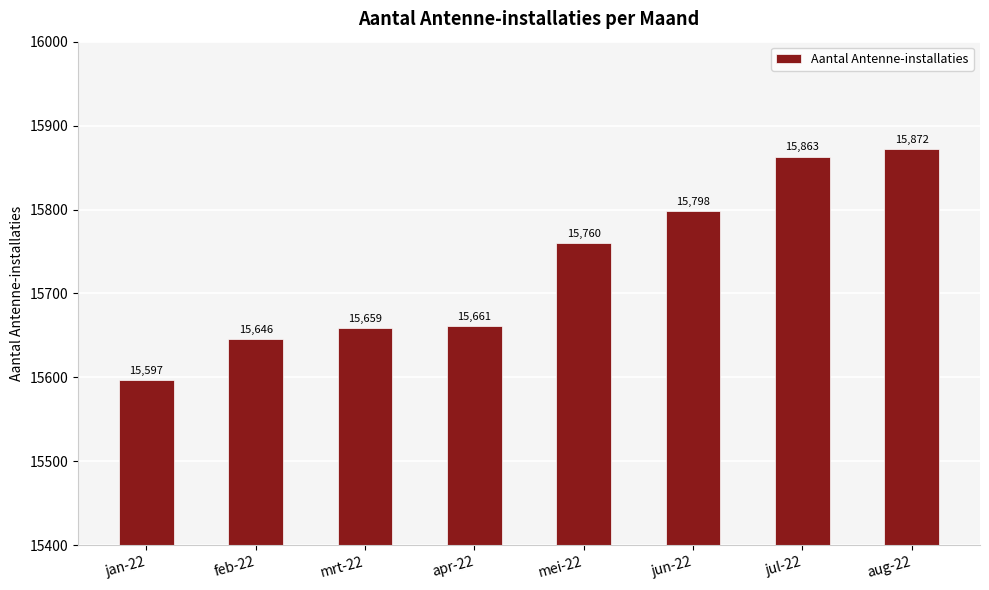

Reading left to right, extract all data points from this chart.

15597	15646	15659	15661	15760	15798	15863	15872